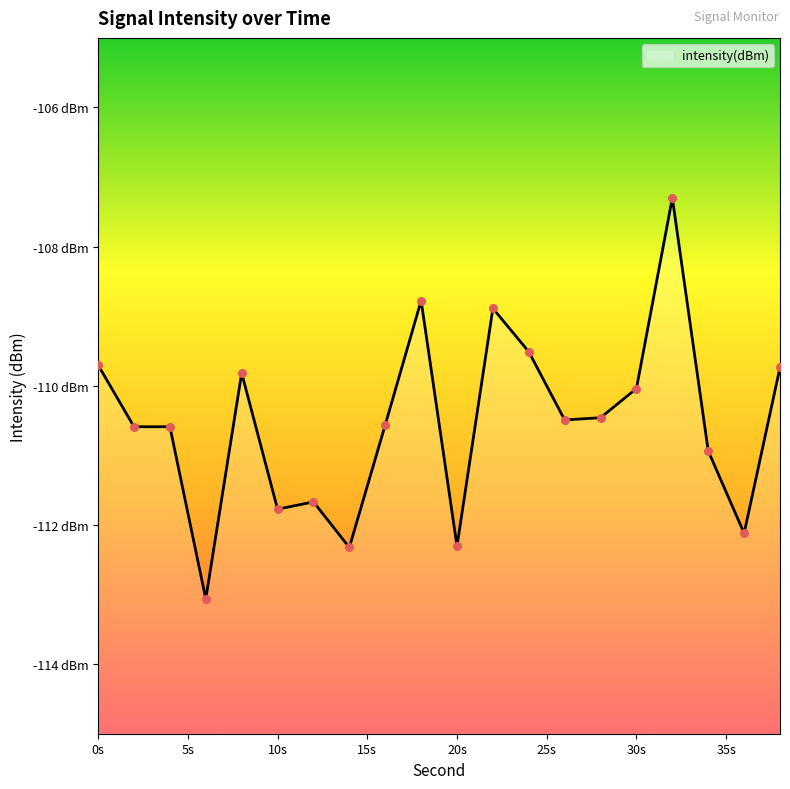

Between 30 and 6, which is larger?

30